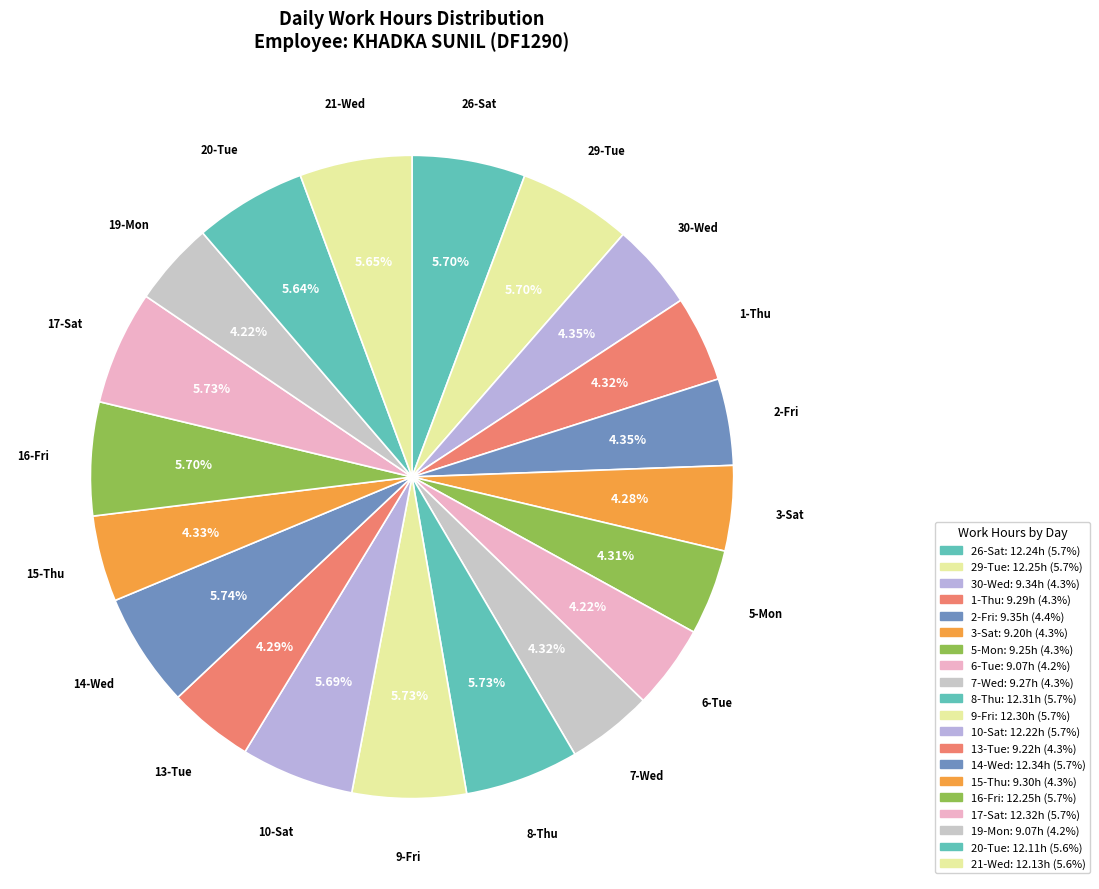

Rank the categories by value from lowest to highest.

6-Tue, 19-Mon, 3-Sat, 13-Tue, 5-Mon, 7-Wed, 1-Thu, 15-Thu, 30-Wed, 2-Fri, 20-Tue, 21-Wed, 10-Sat, 26-Sat, 29-Tue, 16-Fri, 9-Fri, 8-Thu, 17-Sat, 14-Wed